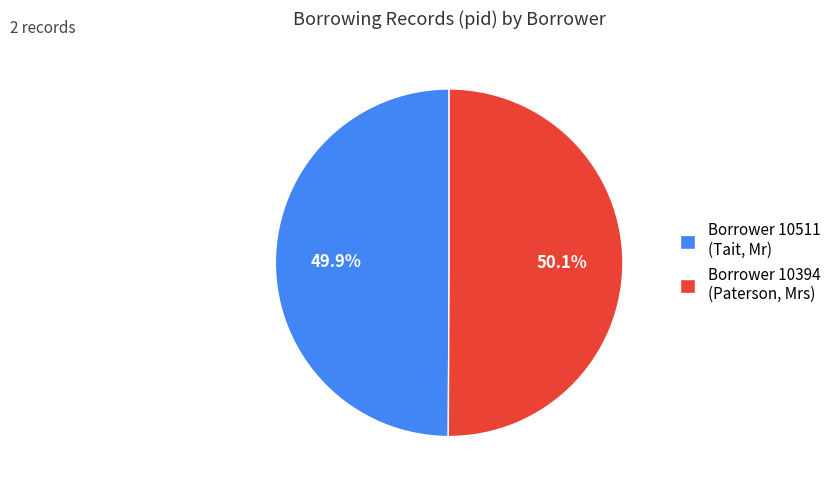

Is there any slice that represents more than half of the pie?

Yes